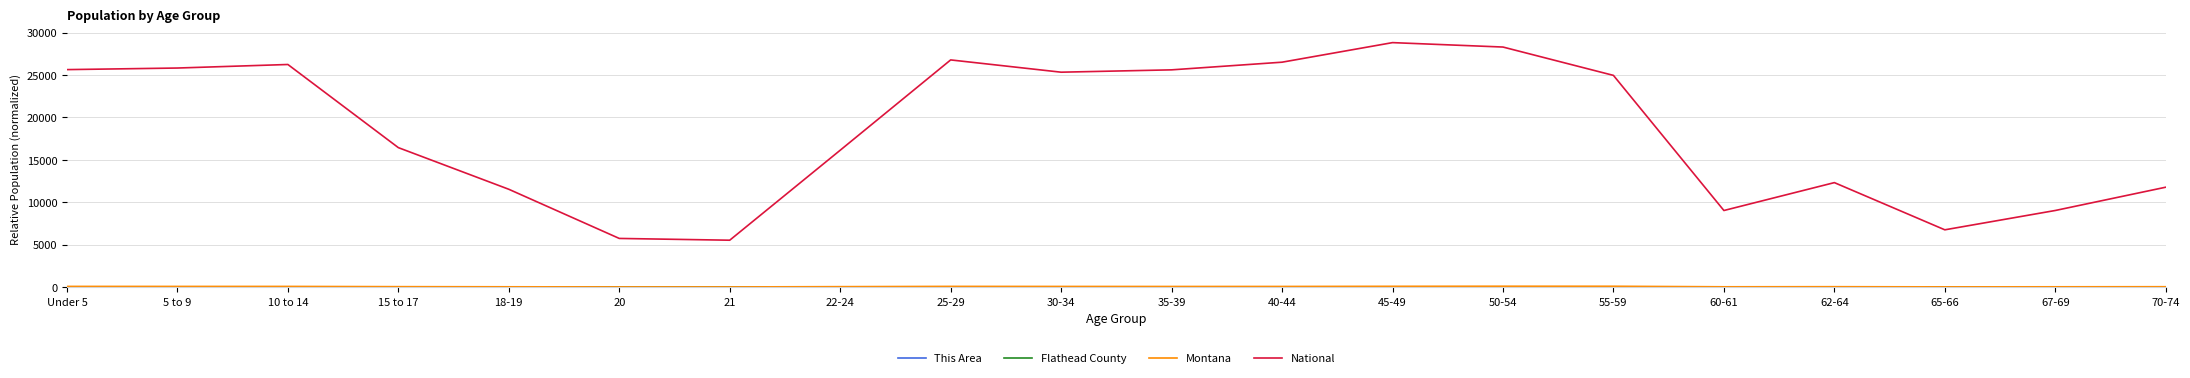

Which series has the largest total across all categories?

National